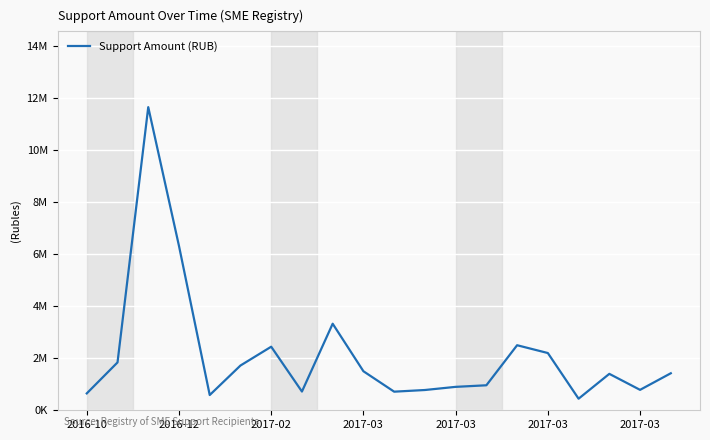

Does the chart have visible grid lines?

Yes